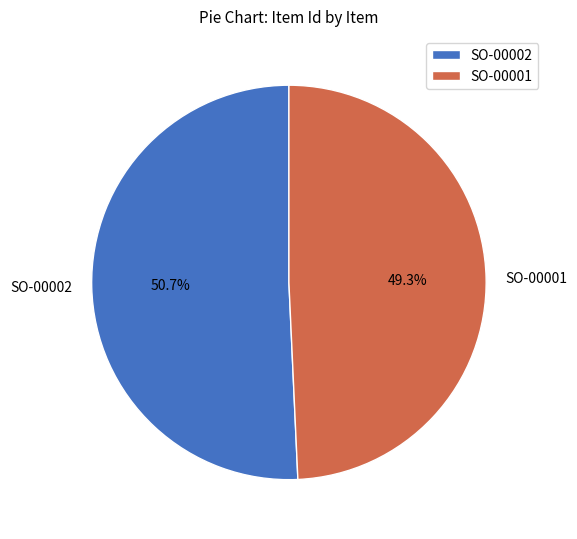

To the nearest percent, what is the average slice percentage?

50%